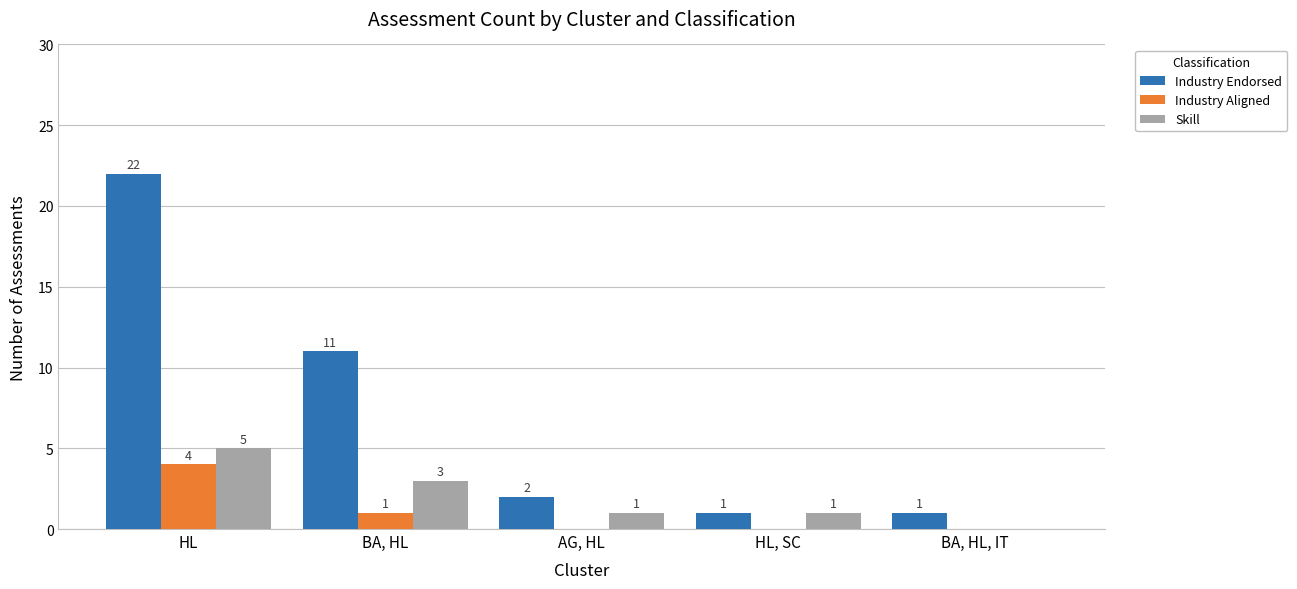

What is the sum of all Skill values?

10